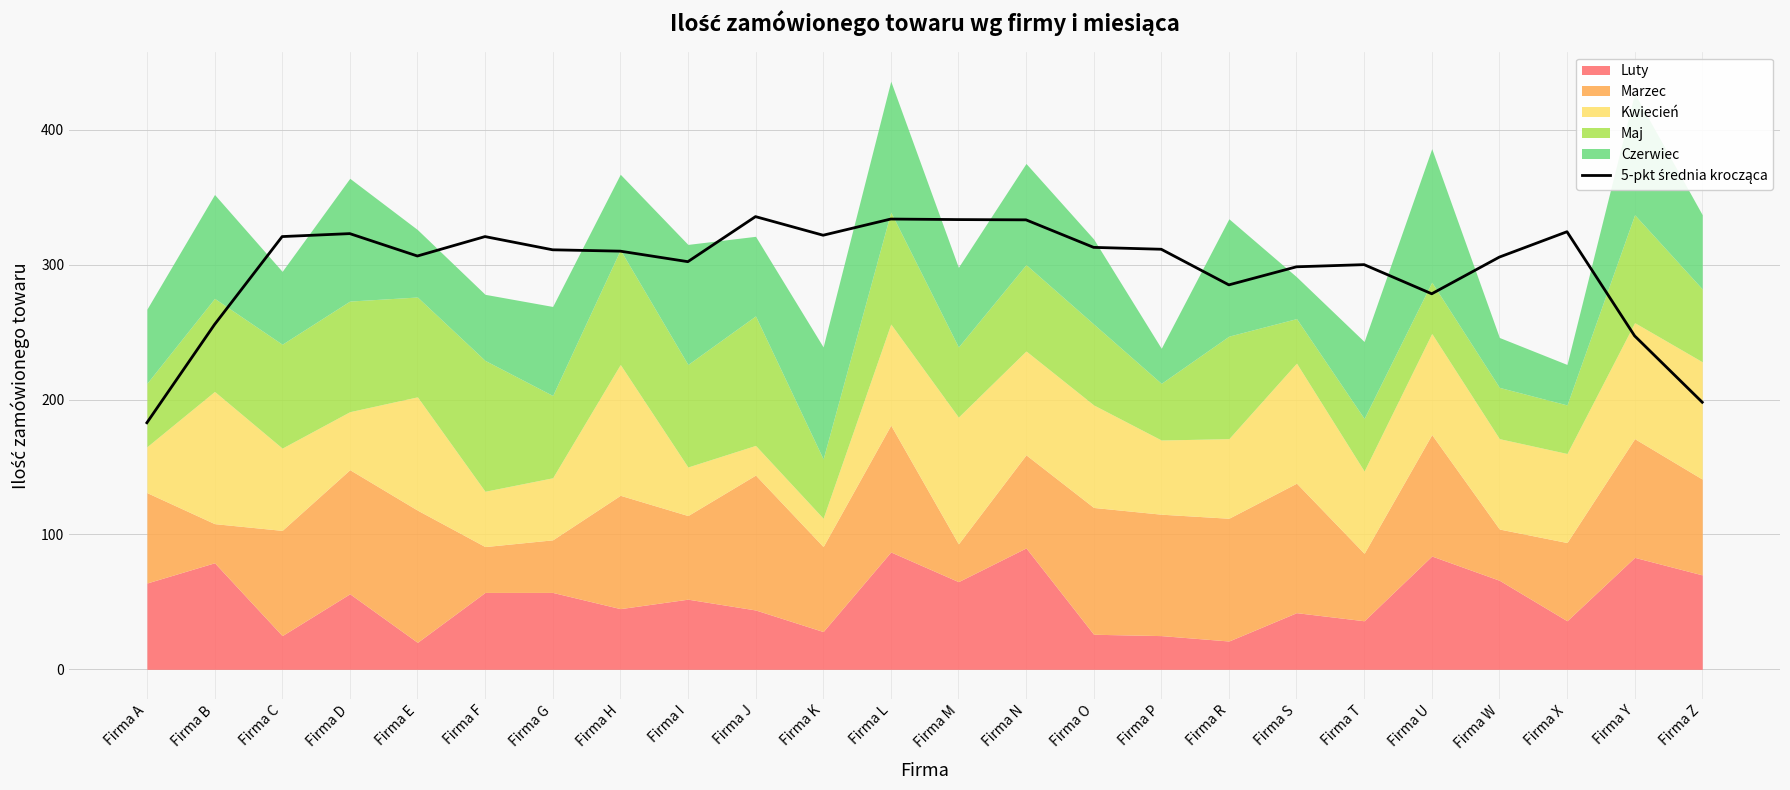

What is the sum of all values?

7151.6